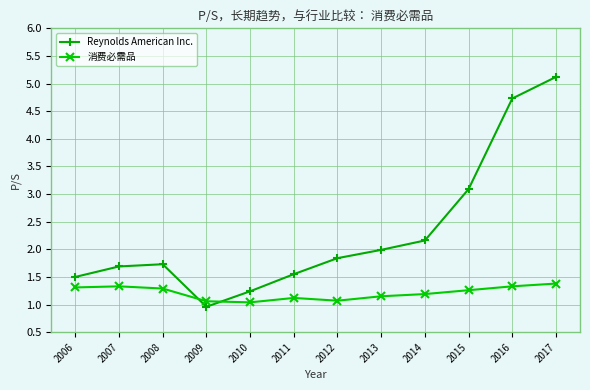

Rank the series at 2014 from highest to lowest value.

Reynolds American Inc., 消费必需品